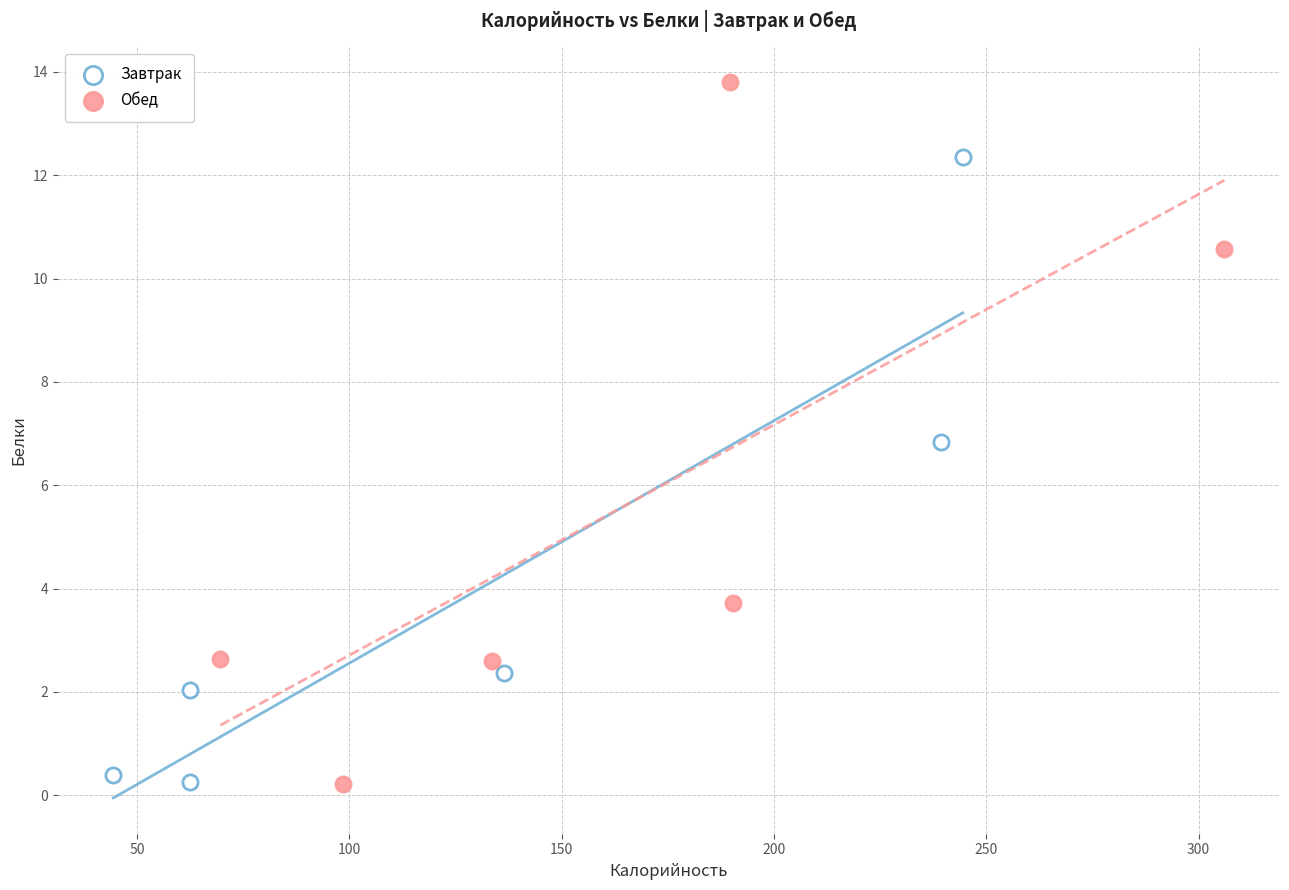

Which series has the widest spread of Y values?

Обед